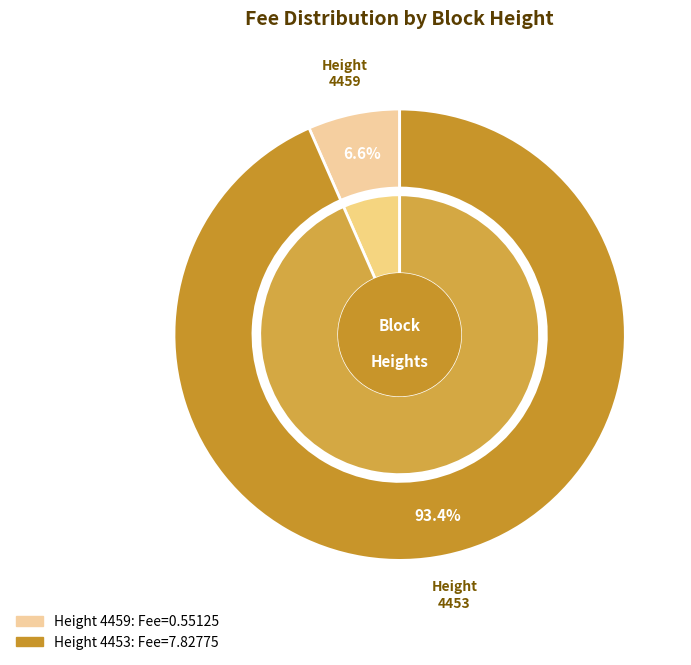

Which category has the biggest portion of the pie?

4453